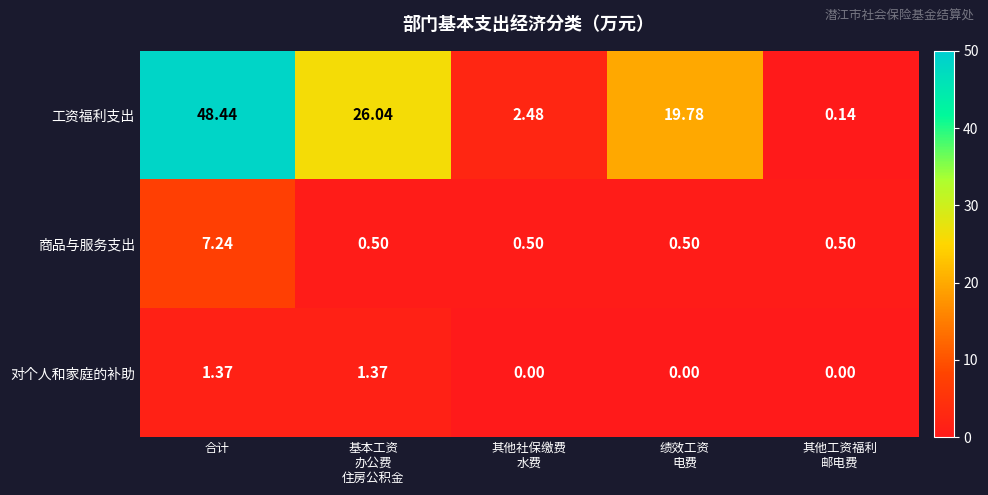

At how many categories does at least one series exceed 21?

2